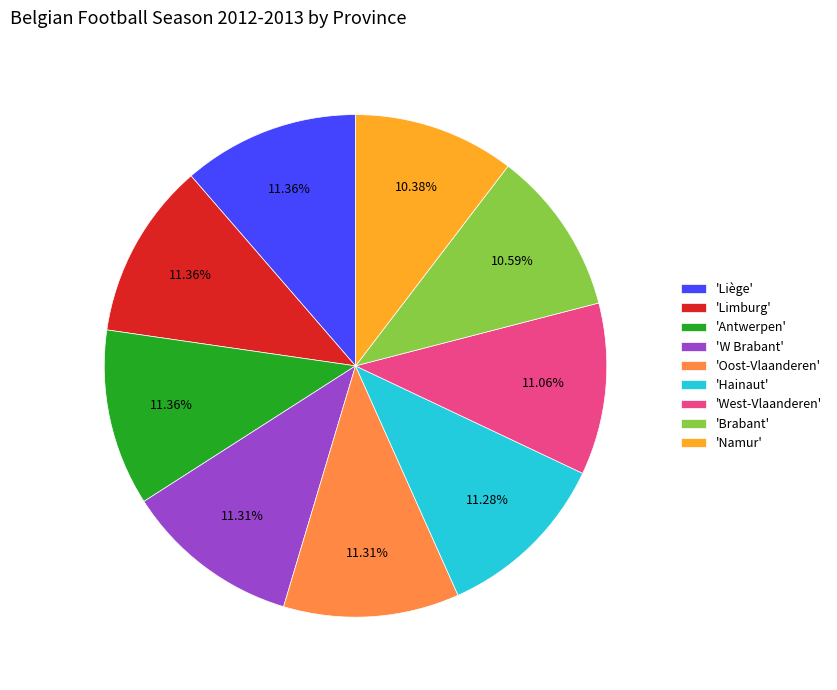

Is the sum of 'Antwerpen' and 'West-Vlaanderen' greater than half?

No